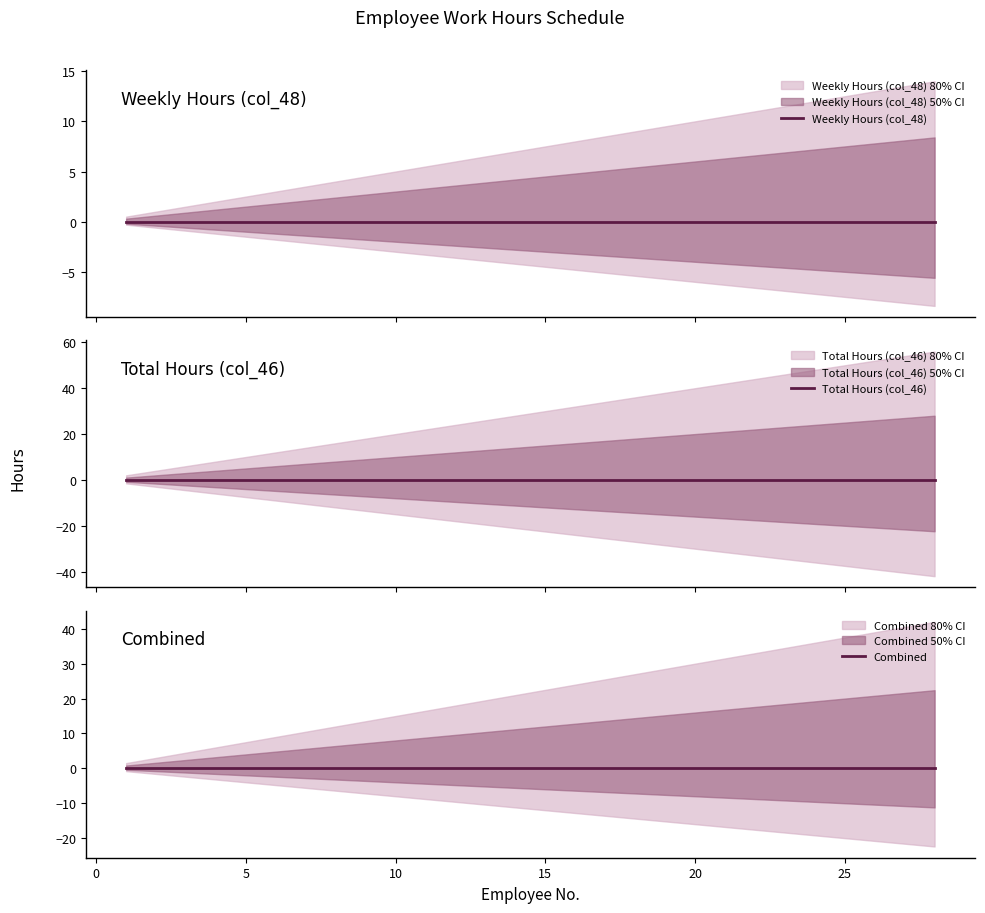

List the labels in order of Employee Index value, smallest first.

1, 2, 3, 4, 5, 6, 7, 8, 9, 10, 11, 12, 13, 14, 15, 16, 17, 18, 19, 20, 21, 22, 23, 24, 25, 26, 27, 28